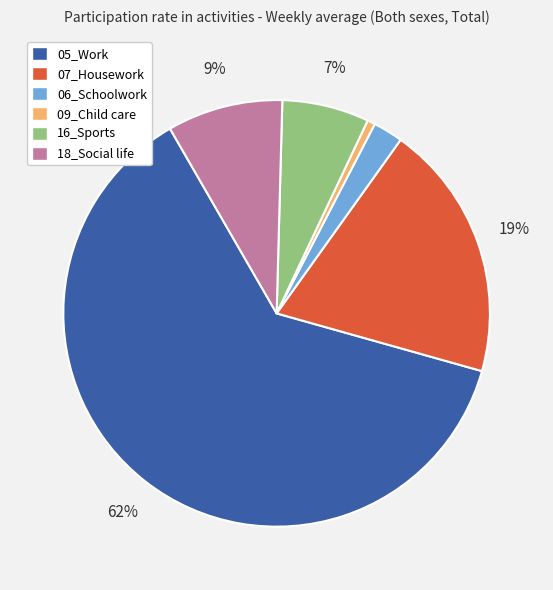

To the nearest percent, what percentage of the pie is 16_Sports?

7%